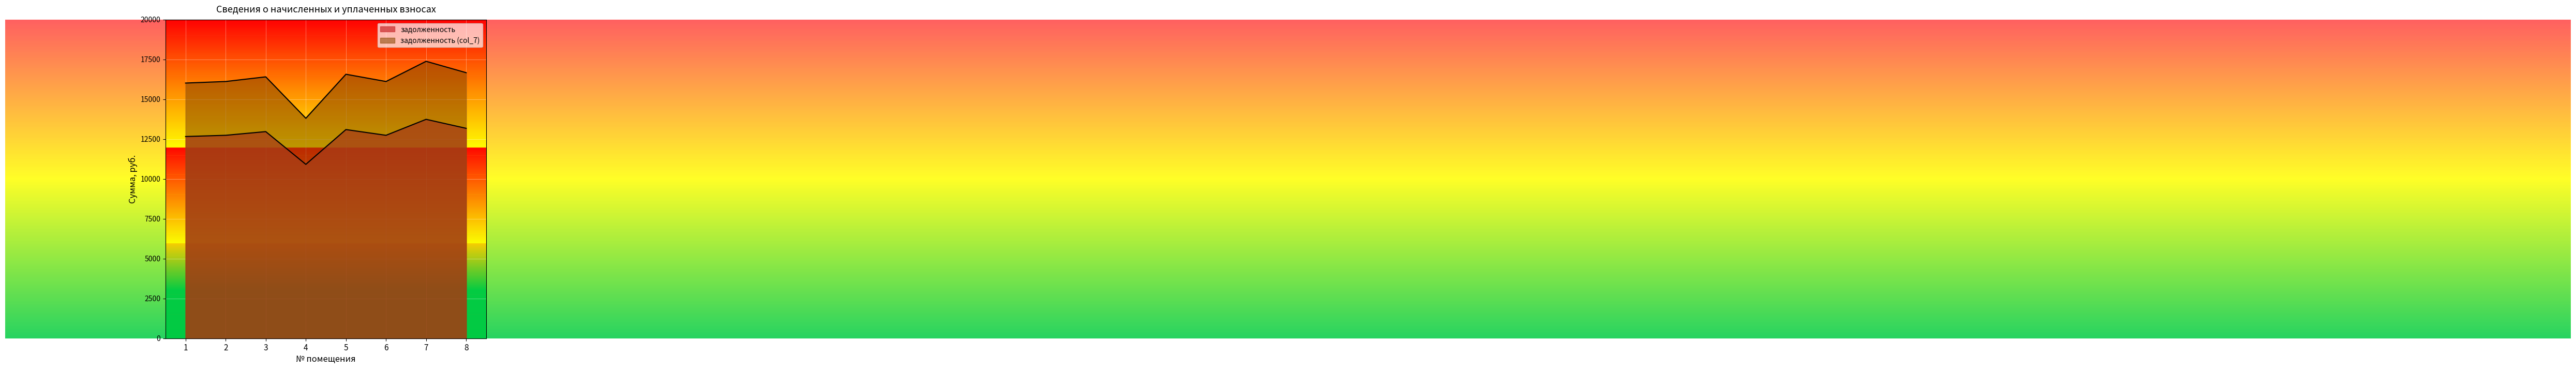

Where is задолженность (col_7) nearest to the value 15592?

1